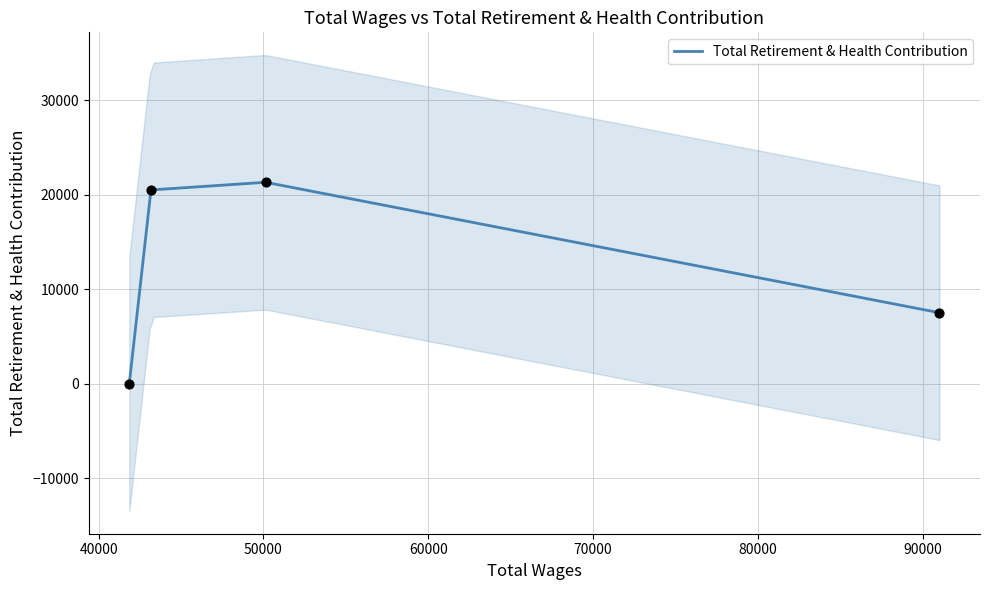

True or false: Total Retirement & Health Contribution has more than 2 points higher than both neighbors.

False